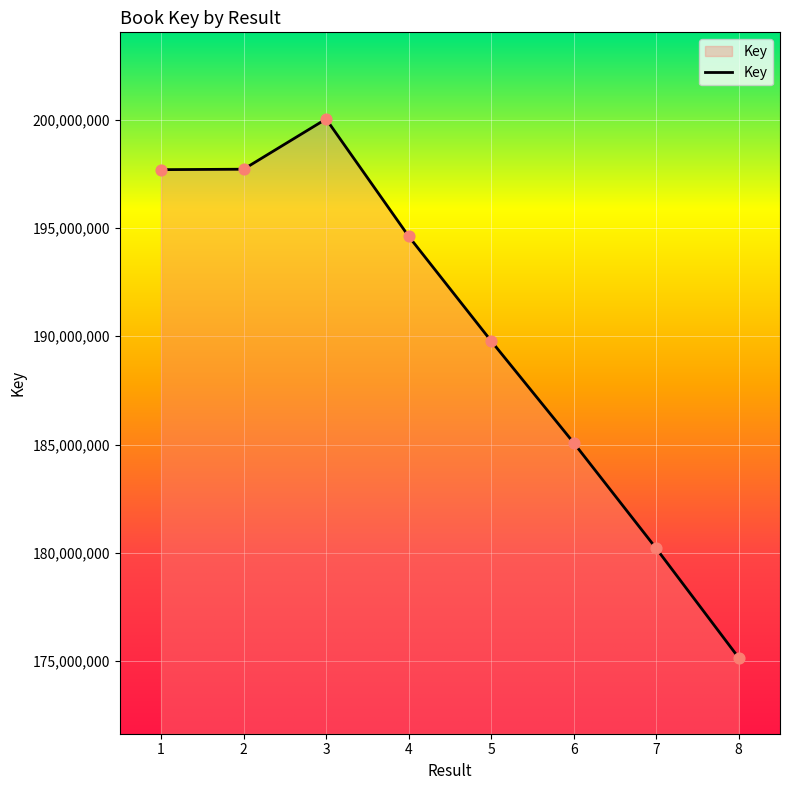

Between 3 and 8, which is larger?

3